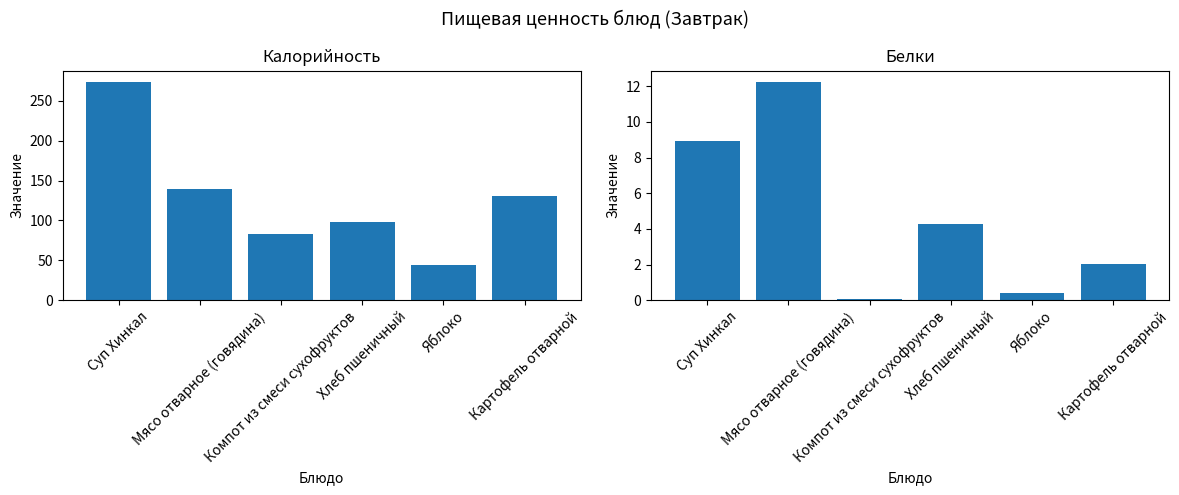

Reading left to right, extract all data points from this chart.

Калорийность: Суп Хинкал=274.0	Мясо отварное (говядина)=139.0	Компот из смеси сухофруктов=83.0	Хлеб пшеничный=98.0	Яблоко=44.0	Картофель отварной=131.0
Белки: Суп Хинкал=8.9	Мясо отварное (говядина)=12.3	Компот из смеси сухофруктов=0.1	Хлеб пшеничный=4.2	Яблоко=0.4	Картофель отварной=2.0